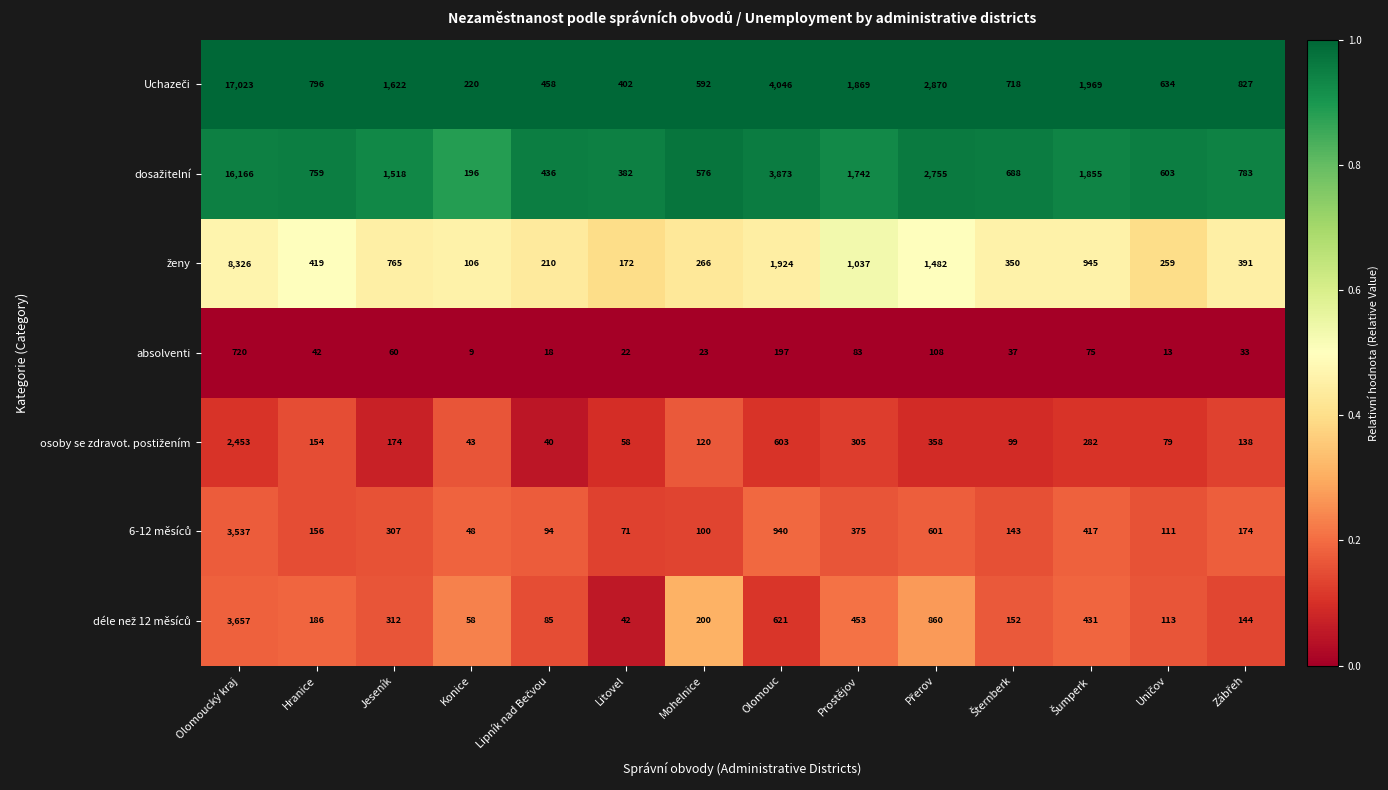

What is the difference between the highest and lowest values at Mohelnice?

569